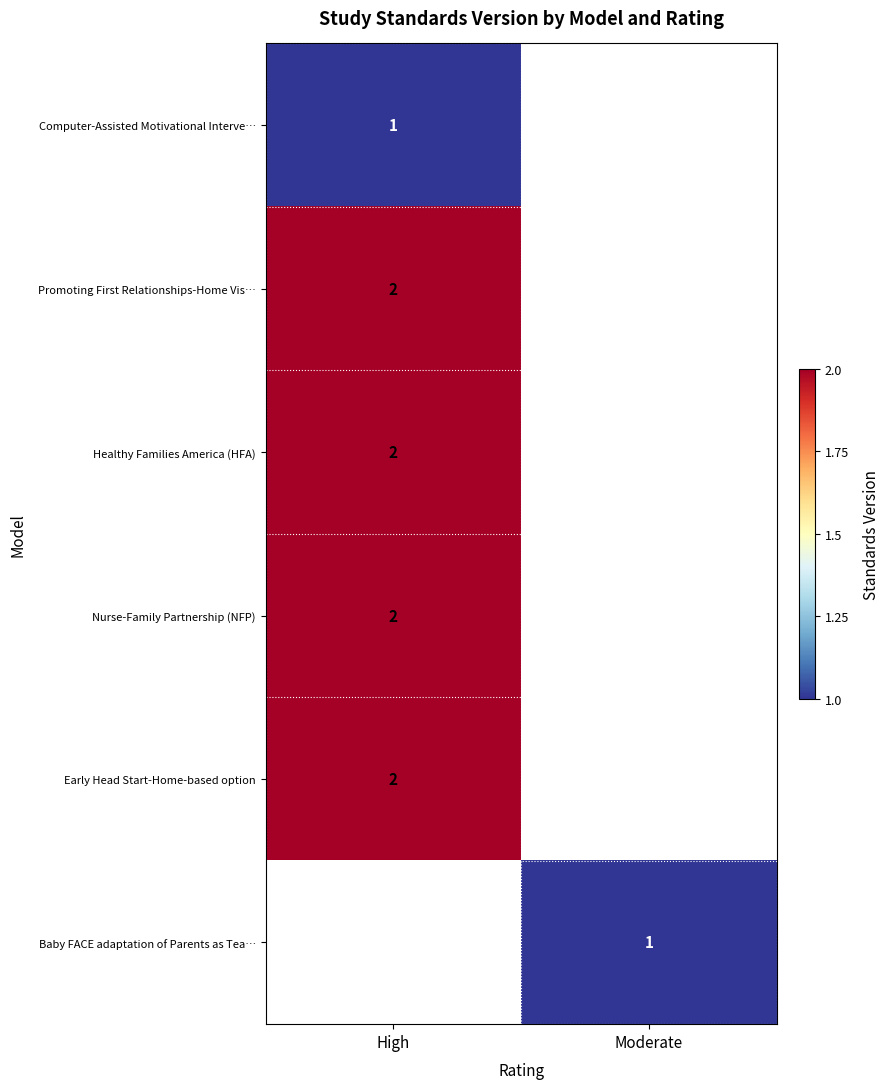

The value of Early Head Start-Home-based option at High is 1. True or false?

False